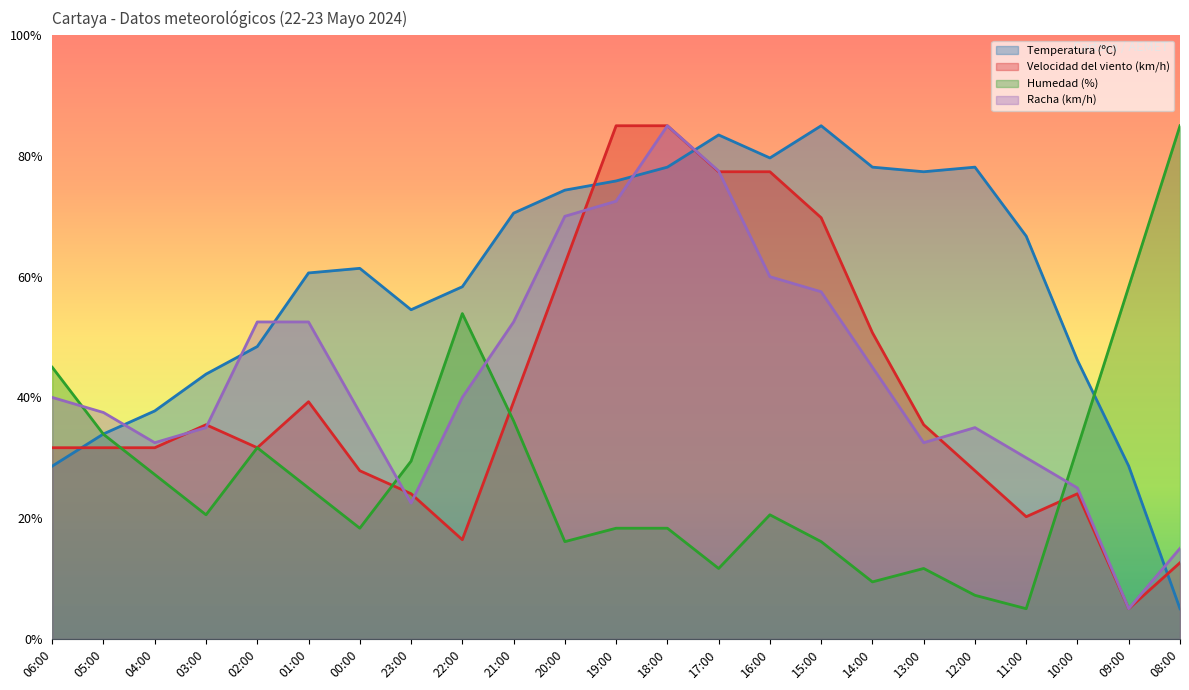

What is the average value of the Humedad (%) series?

27.4